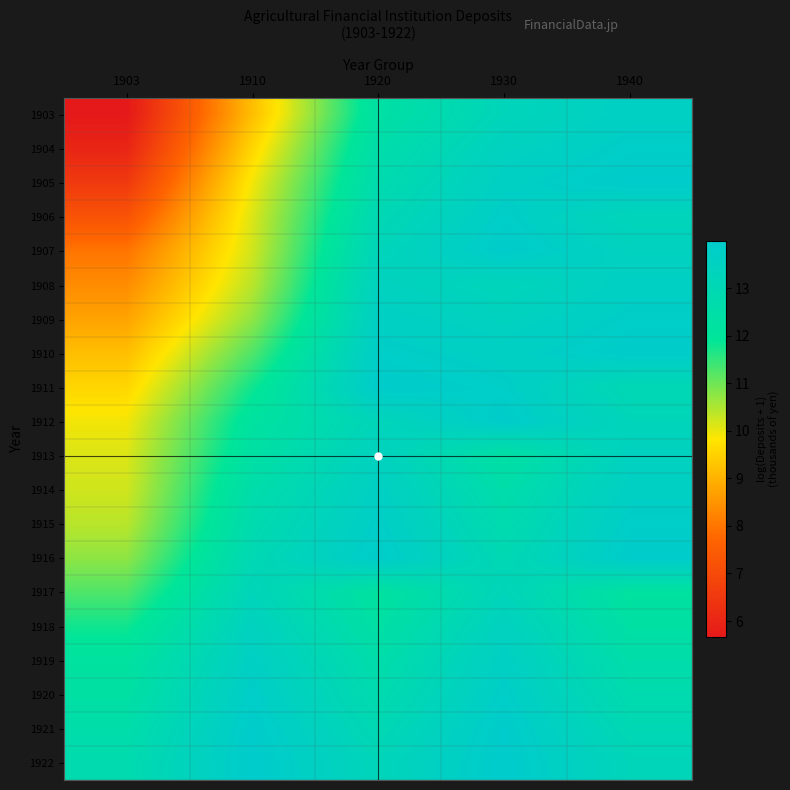

Count the number of categories in the chart.

5